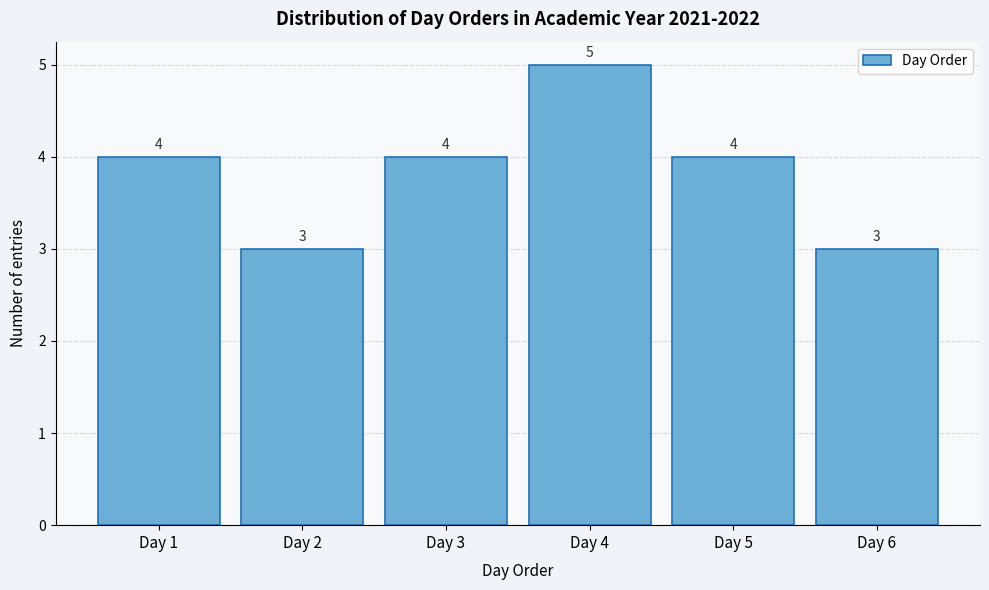

Reading left to right, what are all the values shown in this chart?

4	3	4	5	4	3